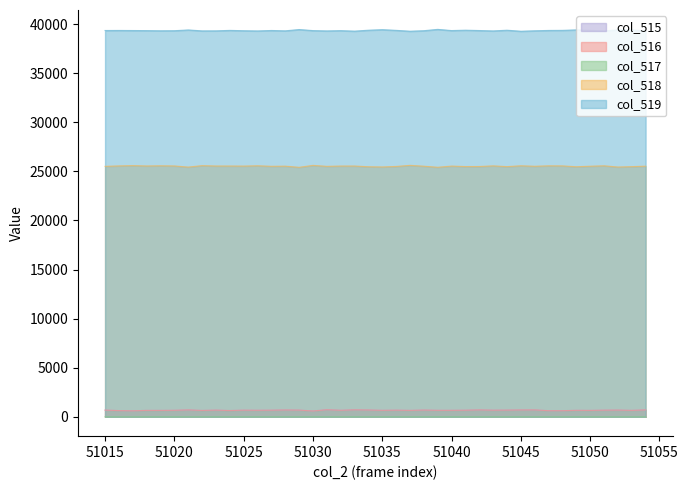

How many values in the col_519 series are below 39342?

20